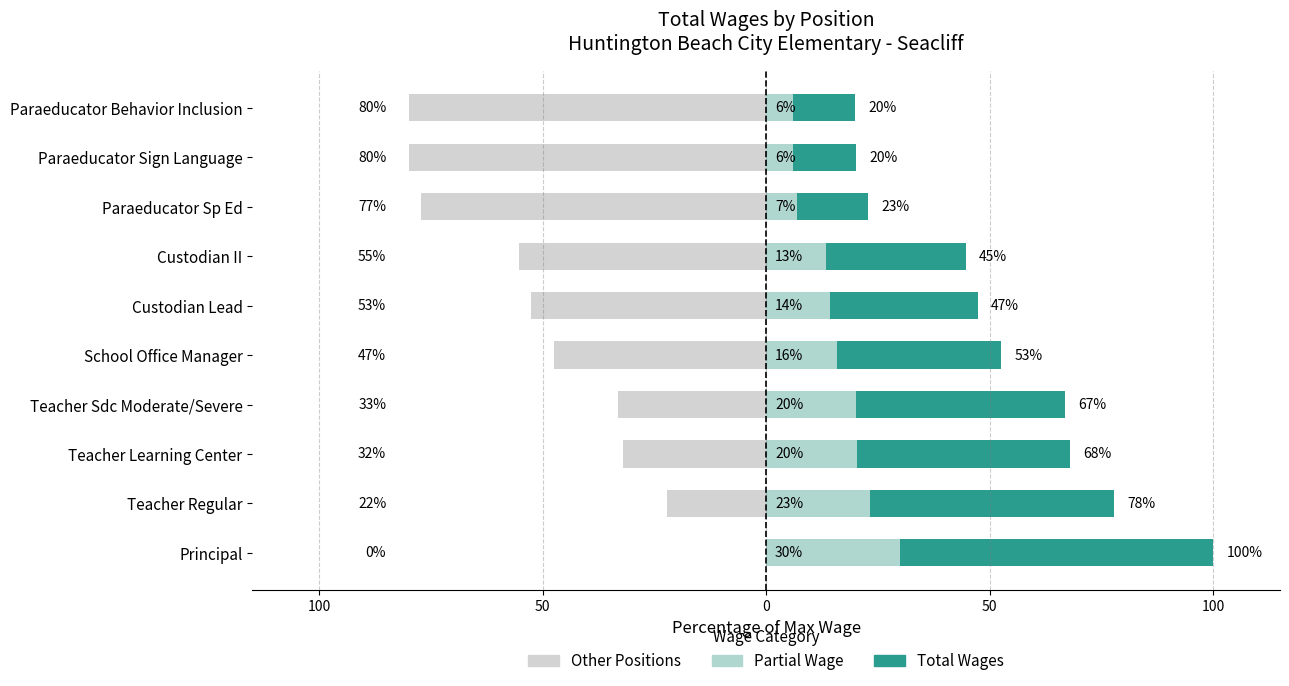

Which has a higher value, Principal or Custodian Lead?

Principal